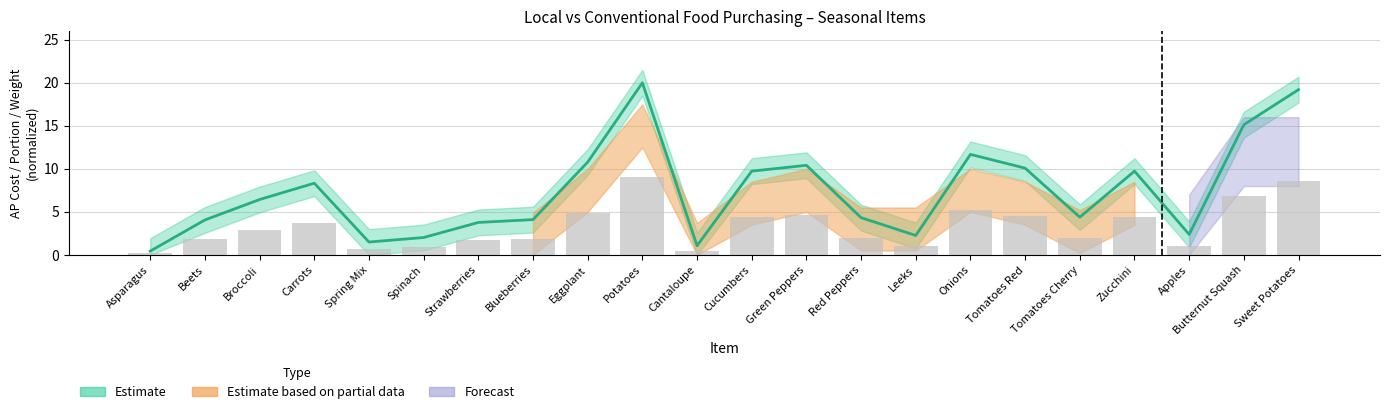

The value of ap at Spinach is 0.9. True or false?

True